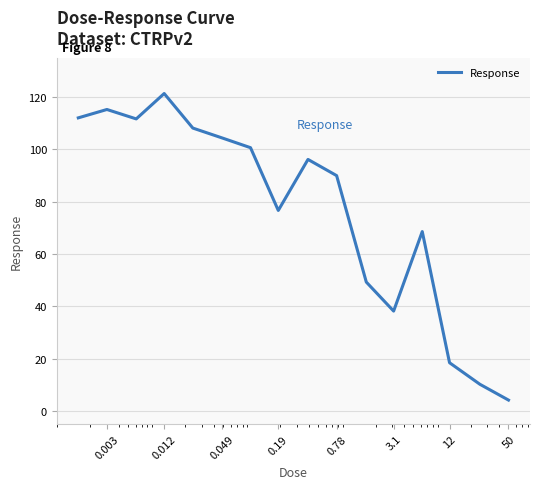

What is the maximum value shown in the chart?

121.3